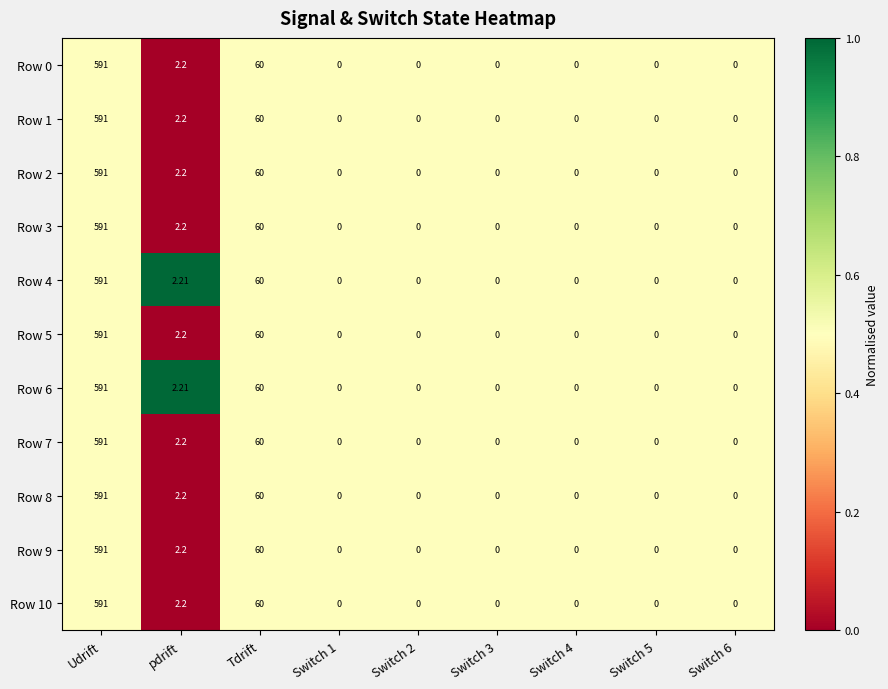

Is the value of Row 4 at Switch 5 greater than the value of Row 6 at Udrift?

No